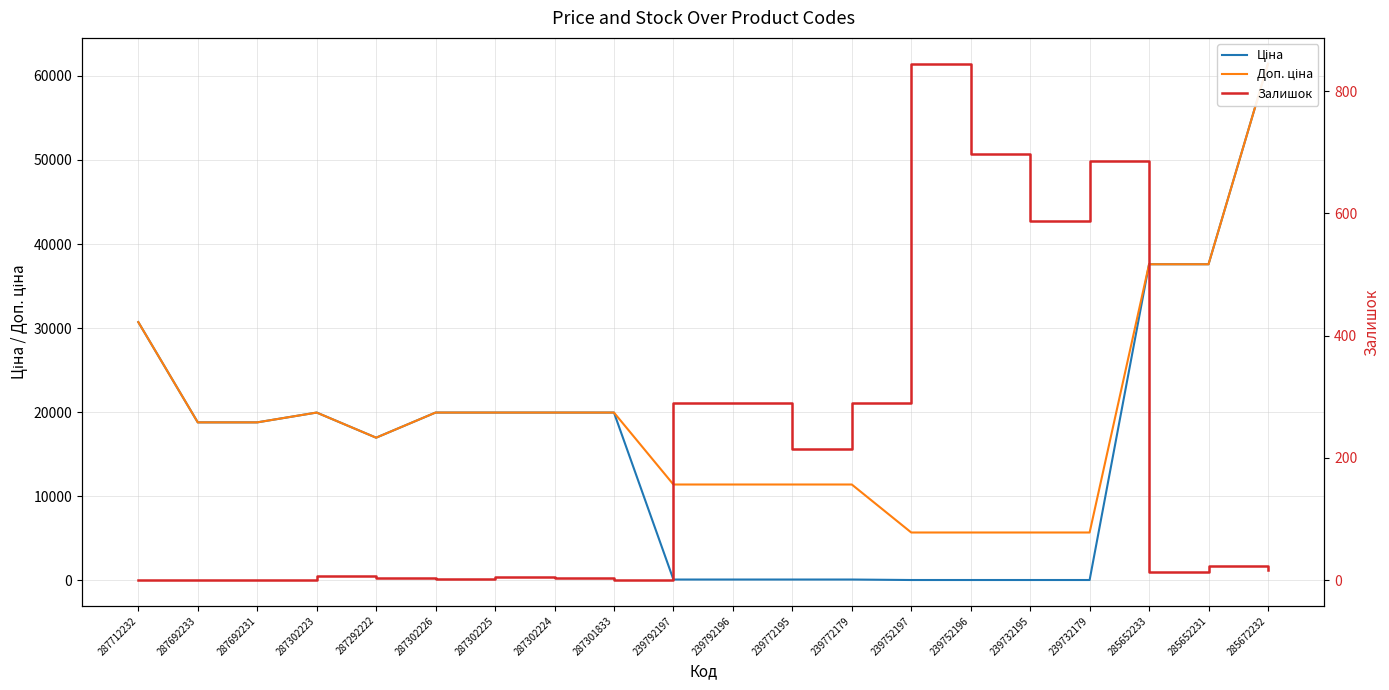

Does the chart have visible grid lines?

Yes